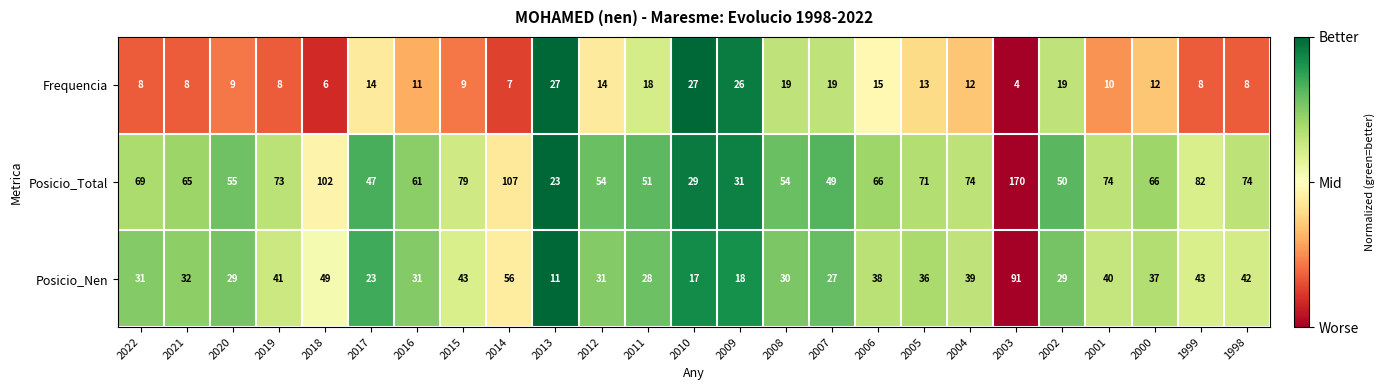

The value of Posicio_Nen at 2012 is 31. True or false?

True